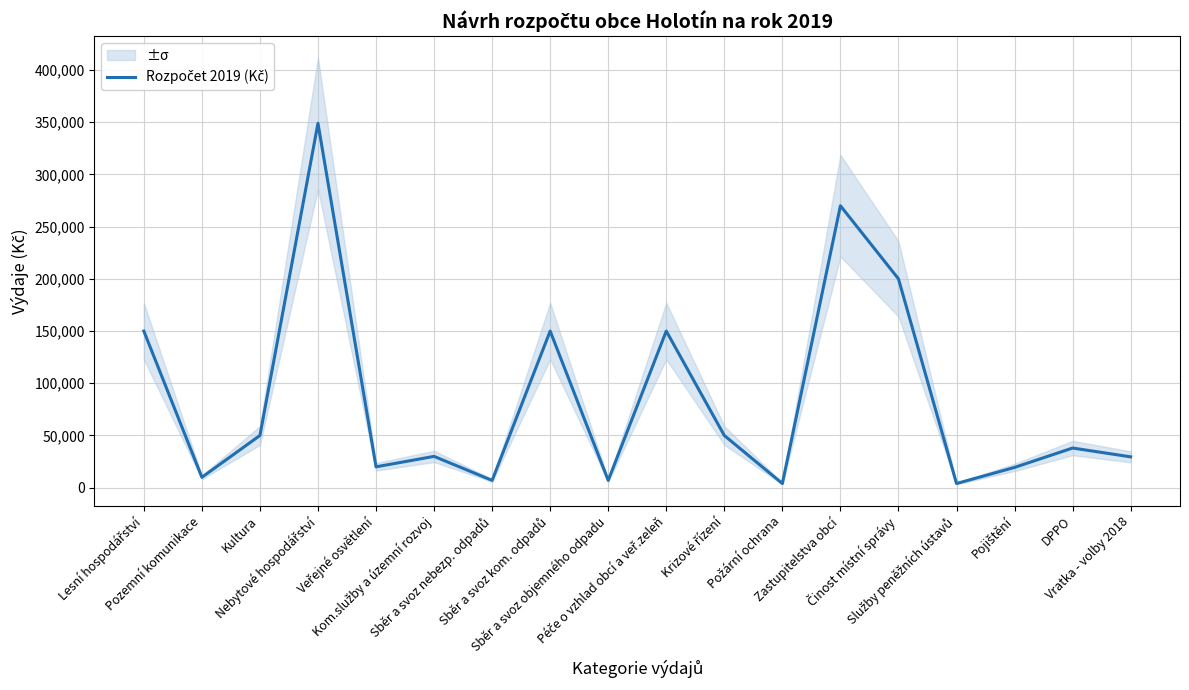

Reading left to right, what are all the values shown in this chart?

Lesní hospodářství=150000	Pozemní komunikace=10000	Kultura=50000	Nebytové hospodářství=349000	Veřejné osvětlení=20000	Kom.služby a územní rozvoj=30000	Sběr a svoz nebezp. odpadů=7000	Sběr a svoz kom. odpadů=150000	Sběr a svoz objemného odpadu=7000	Péče o vzhlad obcí a veř.zeleň=150000	Krizové řízení=50000	Požární ochrana=4000	Zastupitelstva obcí=270000	Činost místní správy=200000	Služby peněžních ústavů=4000	Pojištění=19444	DPPO=38000	Vratka - volby 2018=29556